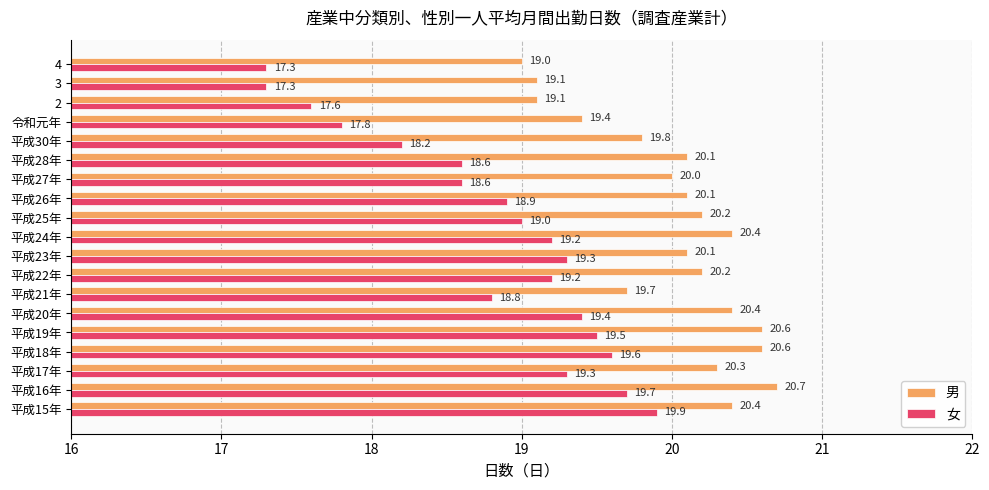

What is the maximum value for 女?

19.9